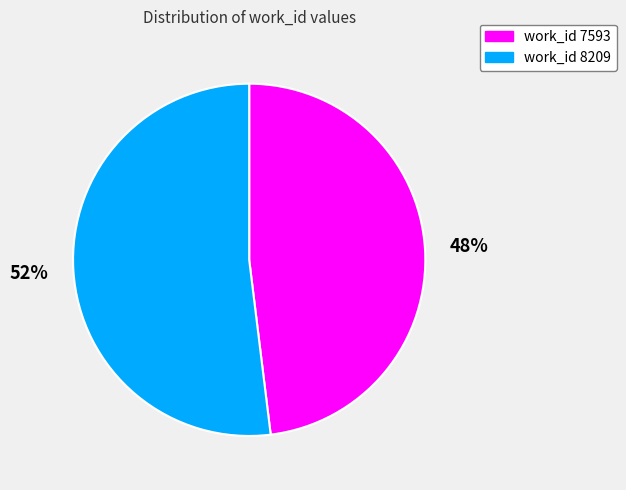

Is work_id 7593 the majority of the pie?

No